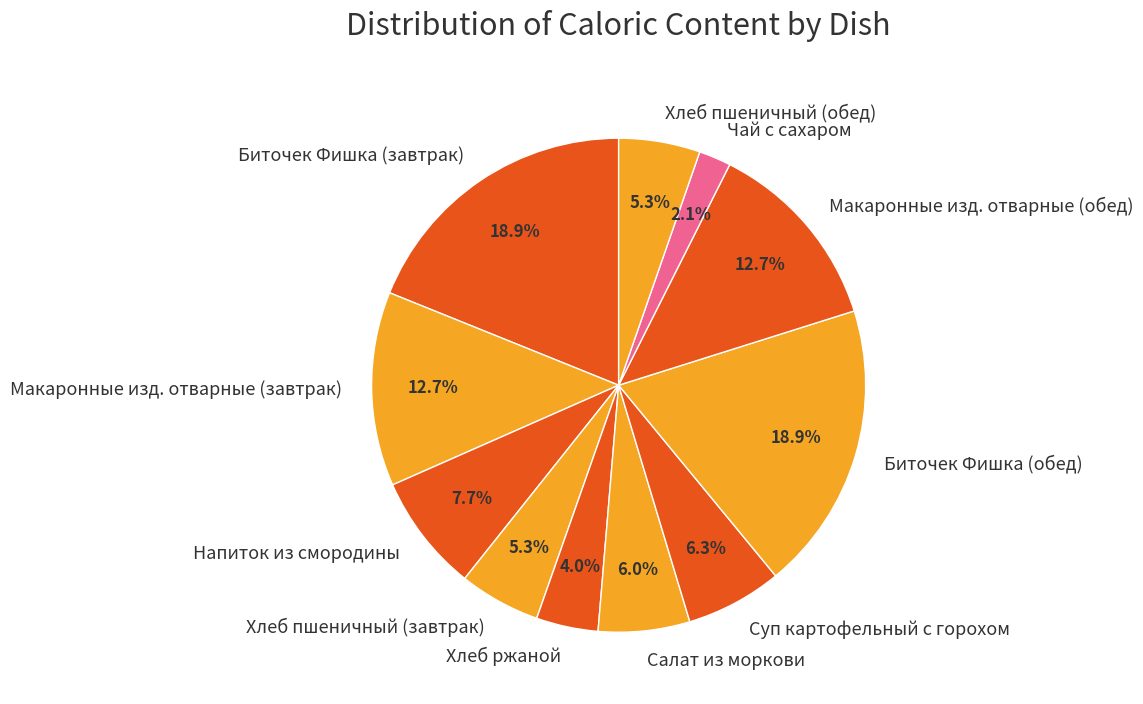

Count the number of slices in the pie.

11